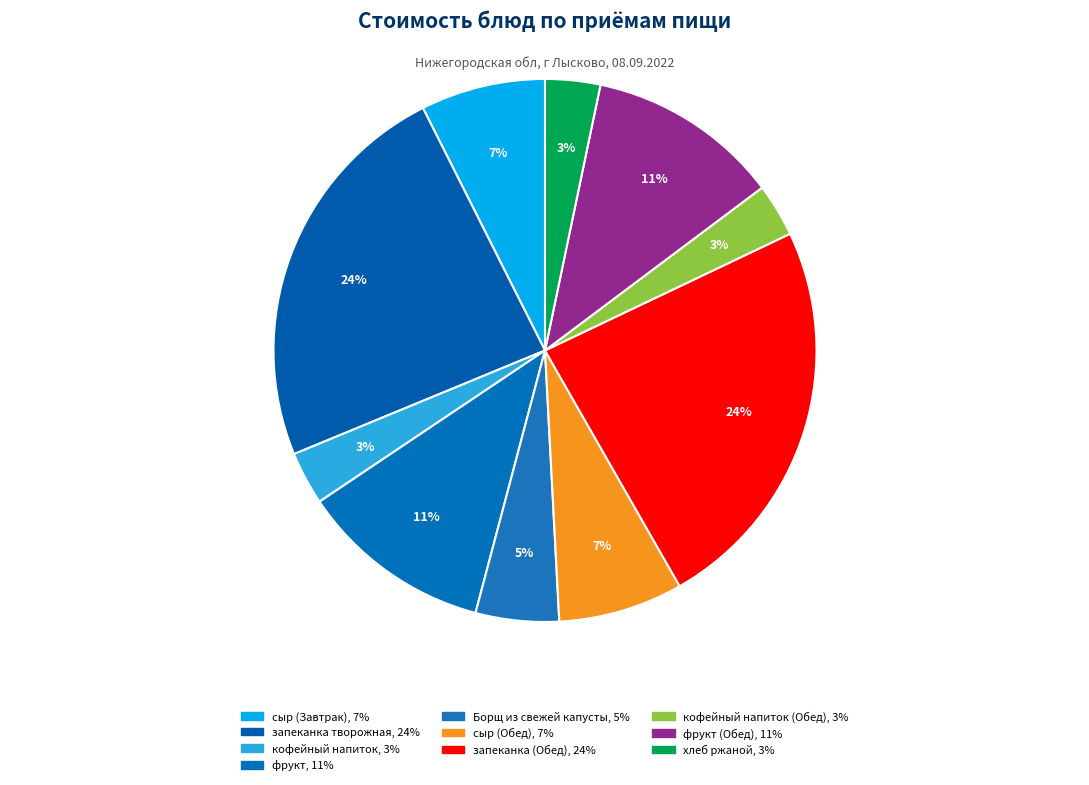

To the nearest percent, what is the average slice percentage?

10%